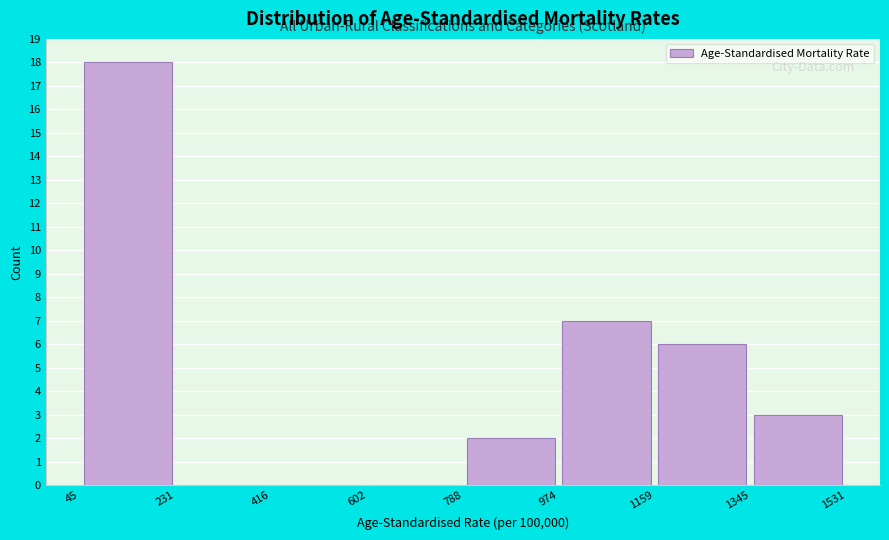

Which range on the x-axis has the tallest bar?

45 to 231